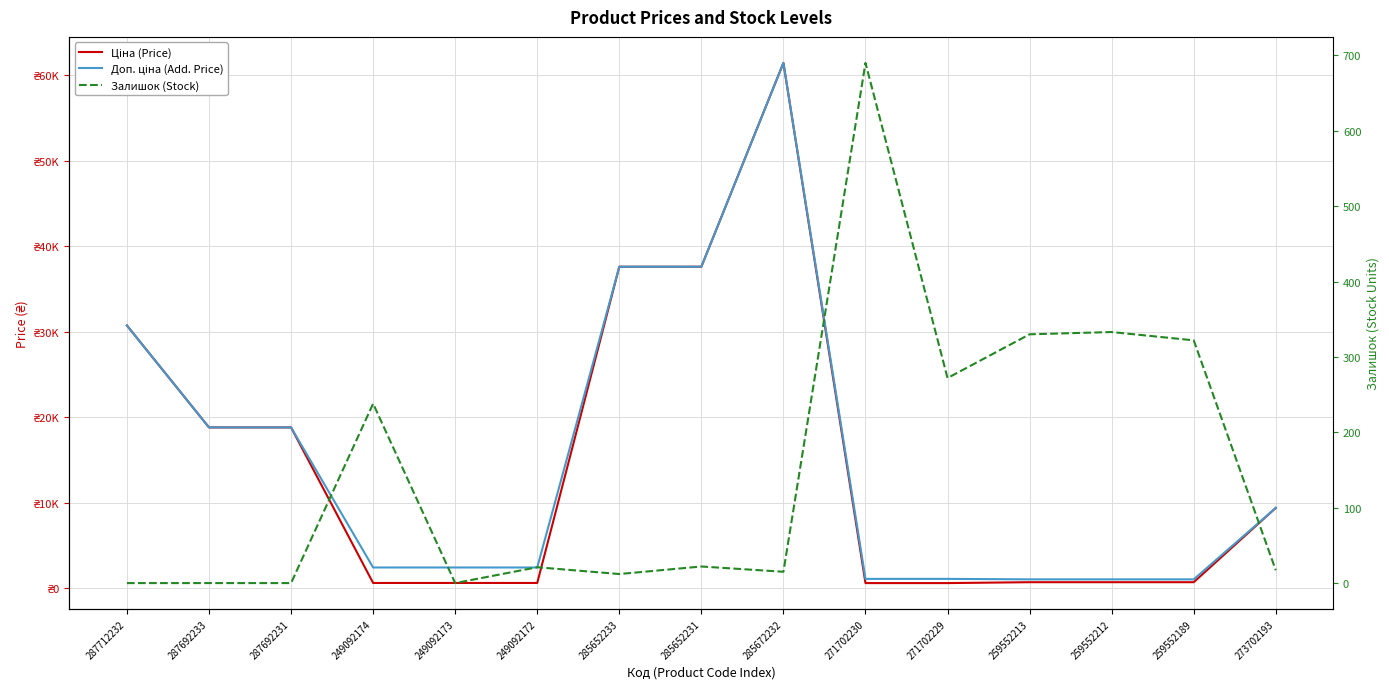

Where is Ціна (Price) nearest to the value 31012?

287712232